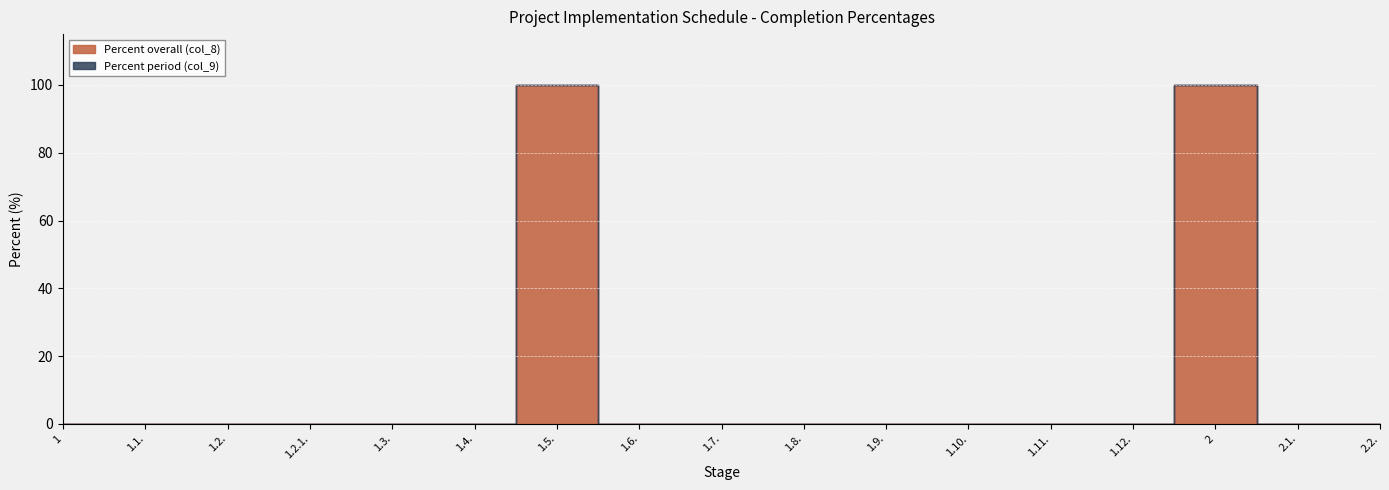

True or false: Percent overall (col_8) has a value of 0 at 1.4..

True